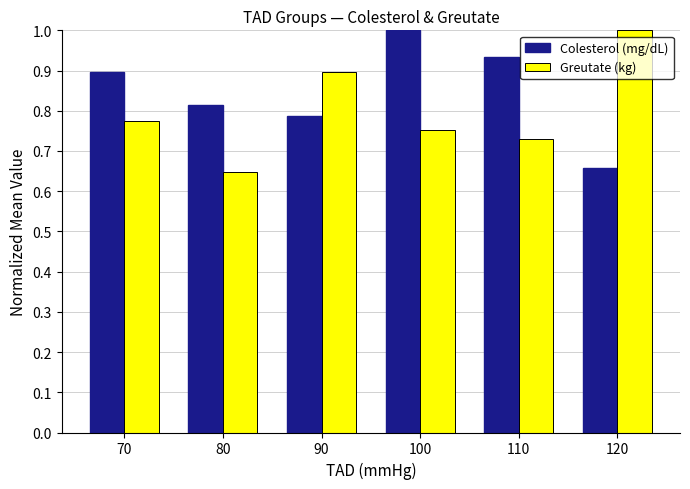

At which label is Colesterol (mg/dL) closest to 0?

120